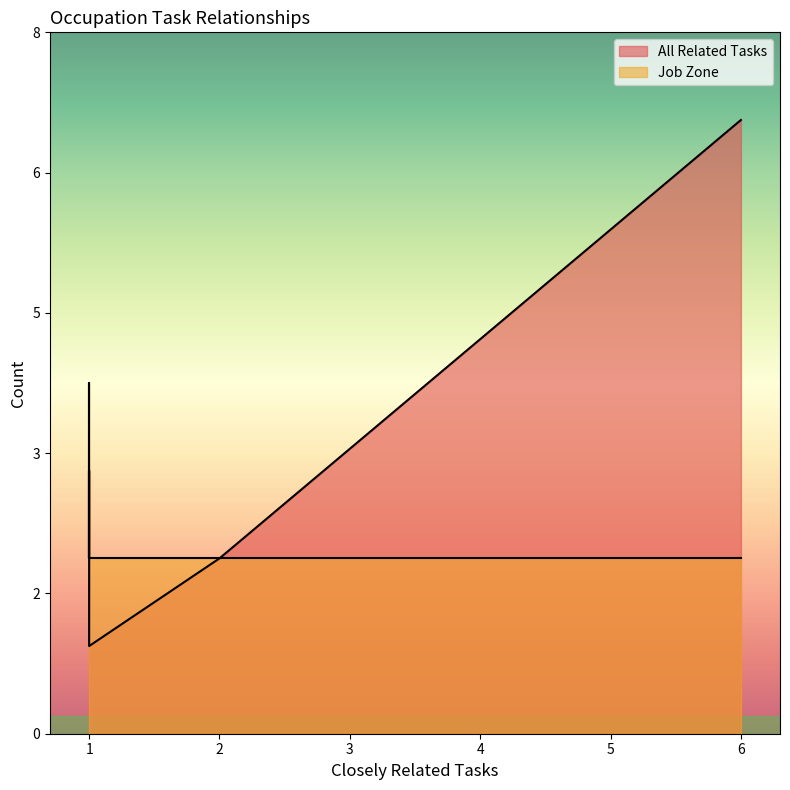

True or false: All Related Tasks has more than 2 interior local peaks.

False